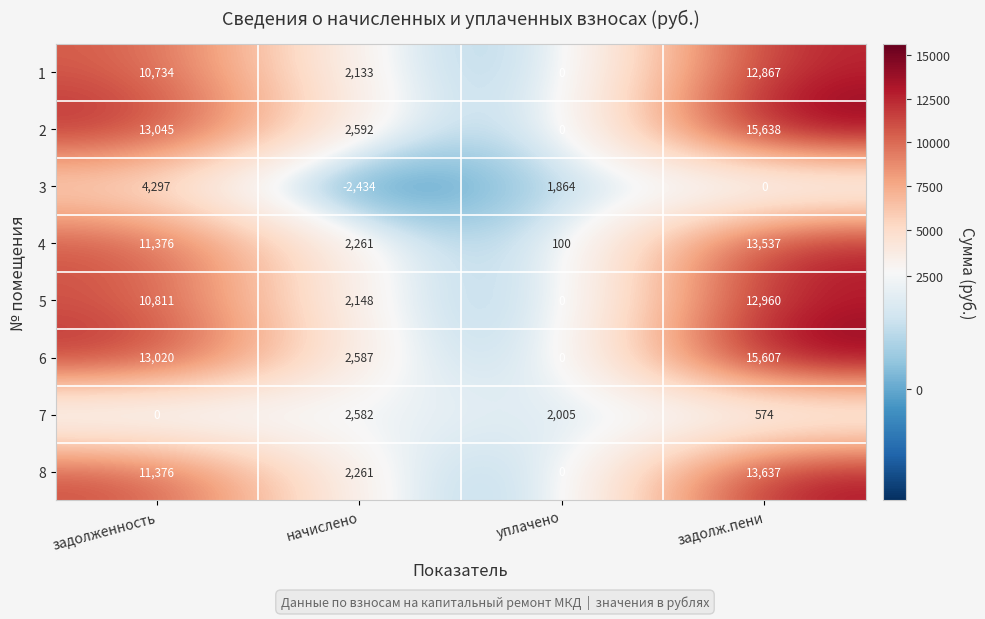

What is the spread (max minus min) of values at уплачено?

2005